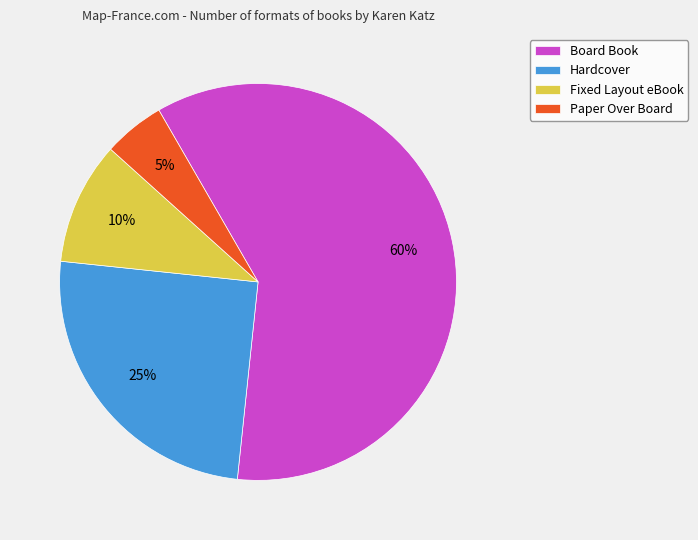

True or false: Fixed Layout eBook accounts for 10% of the total.

True